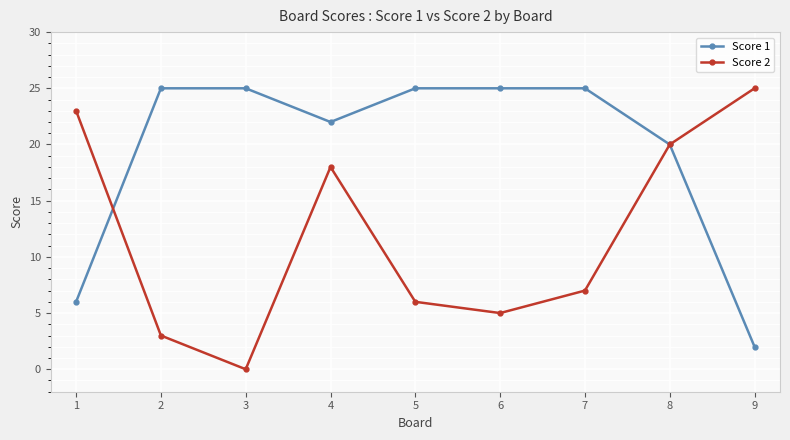

Reading left to right, extract all data points from this chart.

Score 1: 6	25	25	22	25	25	25	20	2
Score 2: 23	3	0	18	6	5	7	20	25